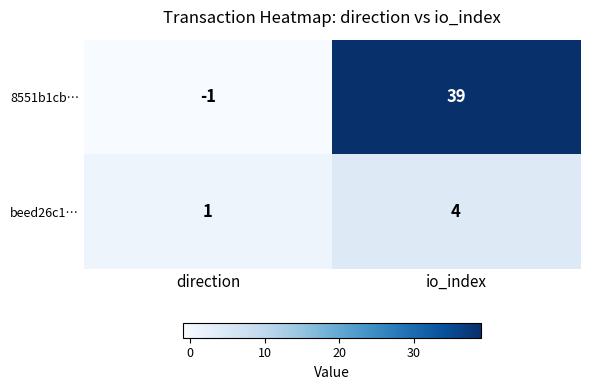

What is the difference between the maximum and minimum values in the beed26c1… series?

3